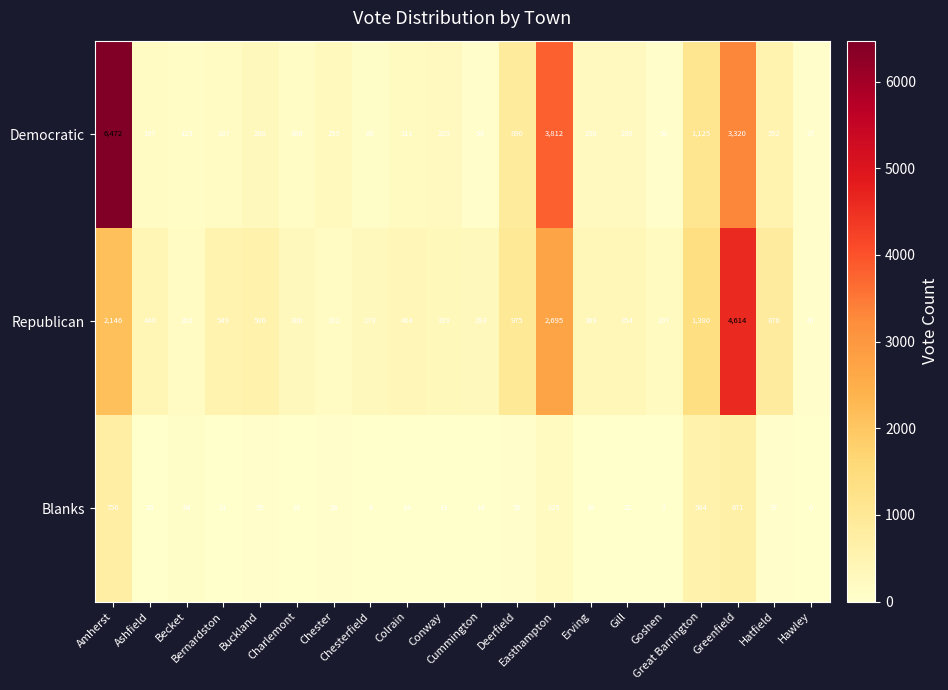

Rank the series by their maximum value, from lowest to highest.

Blanks, Republican, Democratic